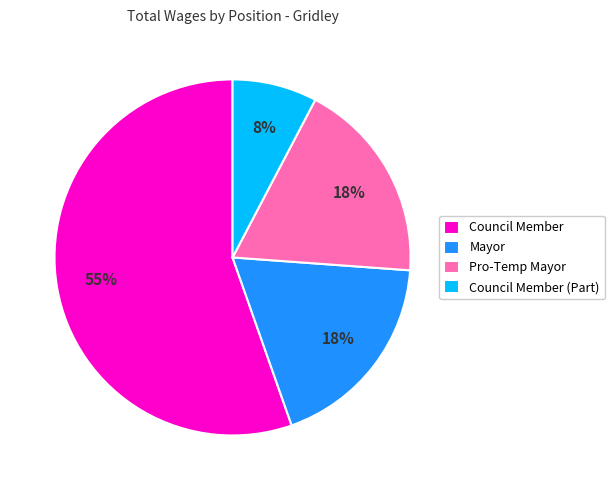

Is Council Member the majority of the pie?

Yes